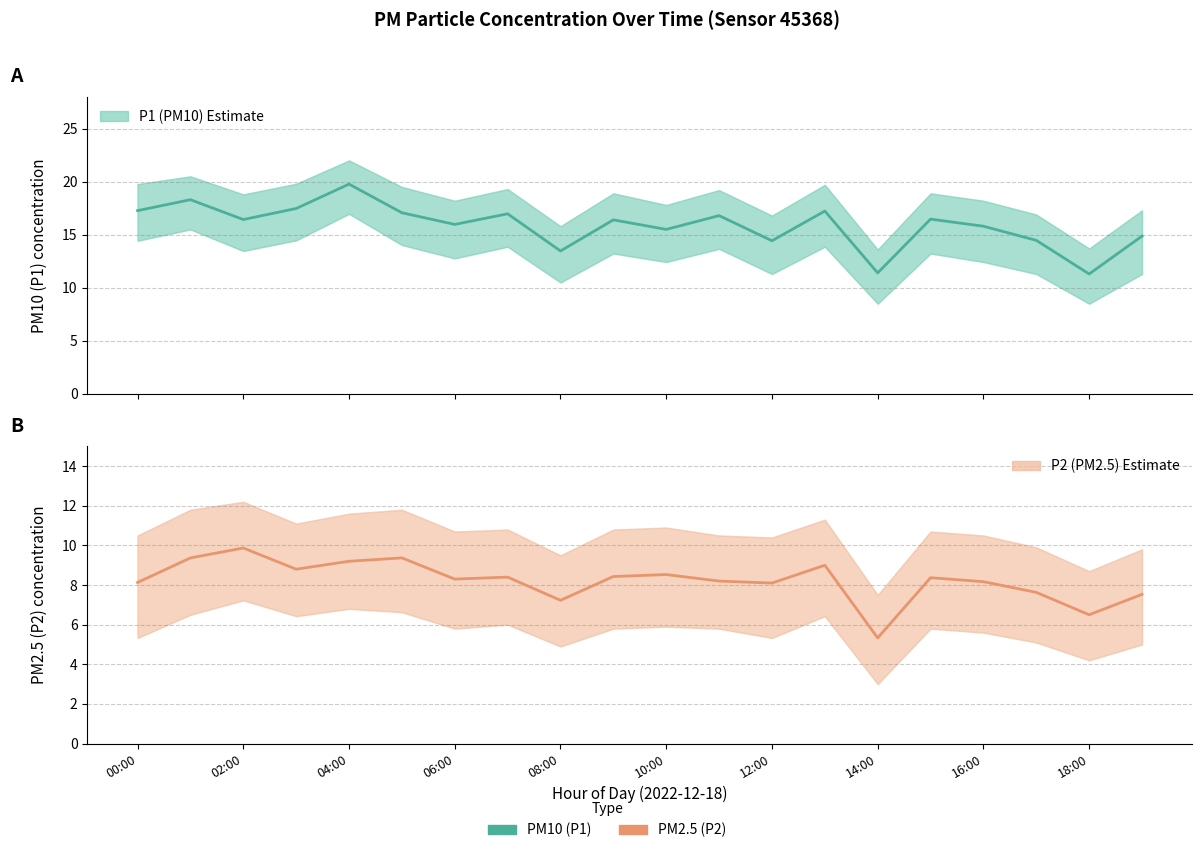

At which label is P1 (PM10) Estimate closest to 15?

19